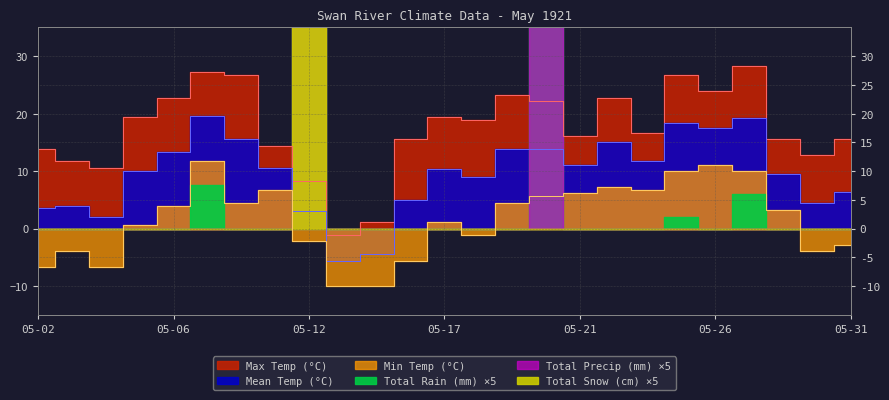

Is it true that Mean Temp (°C) equals 18.4 at 05-25?

True